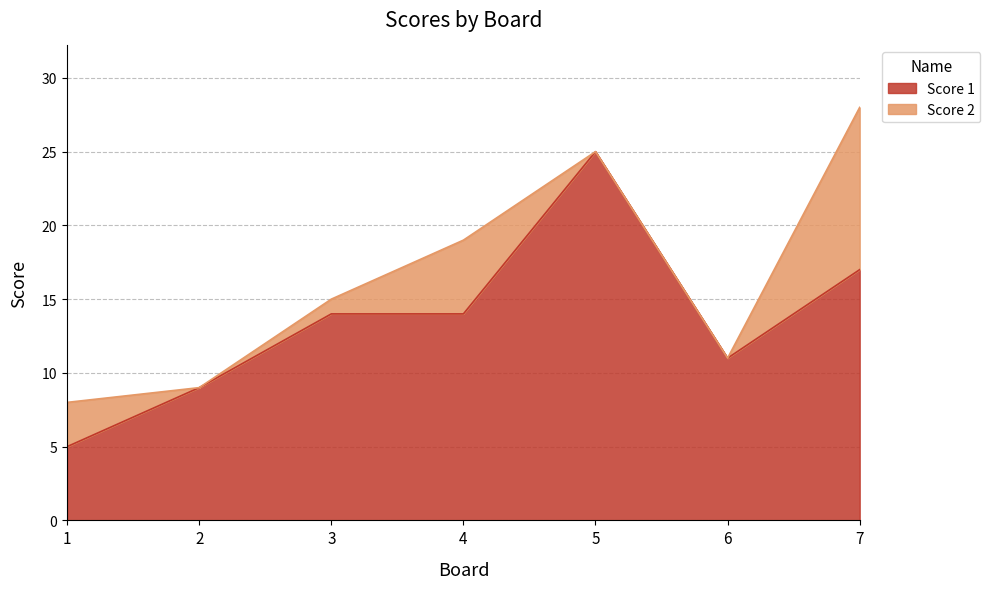

What is the difference between the maximum and minimum values?

20